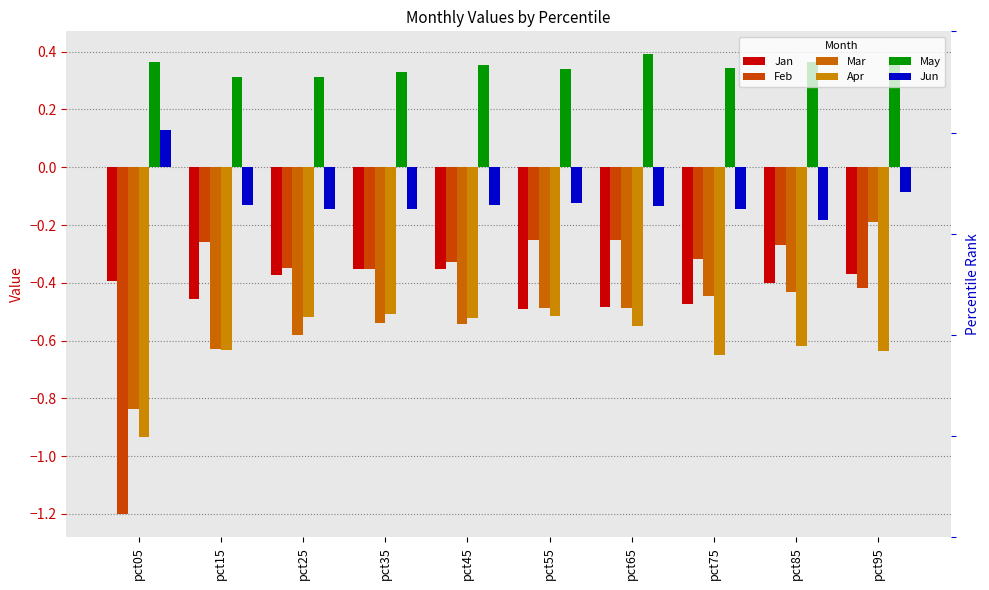

True or false: Jun has a value of -0.1 at pct95.

True